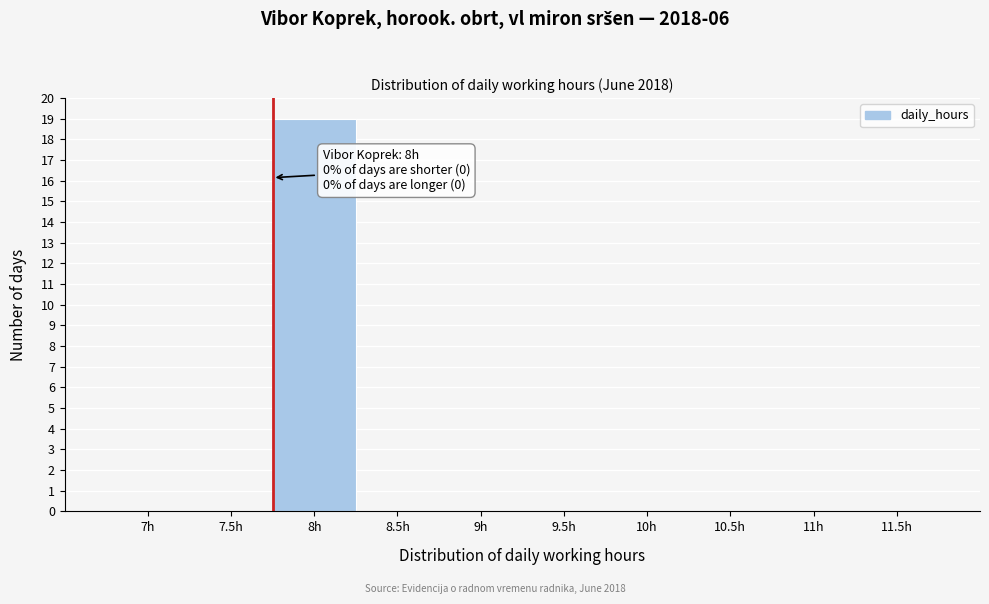

Reading left to right, transcribe all the data shown in this chart.

7h=0	7.5h=0	8h=19	8.5h=0	9h=0	9.5h=0	10h=0	10.5h=0	11h=0	11.5h=0